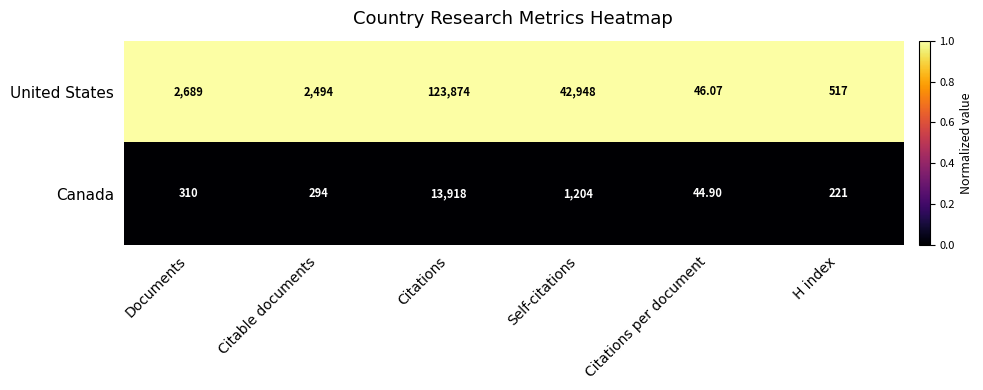

What is the total value across all series at Citations per document?

91.0